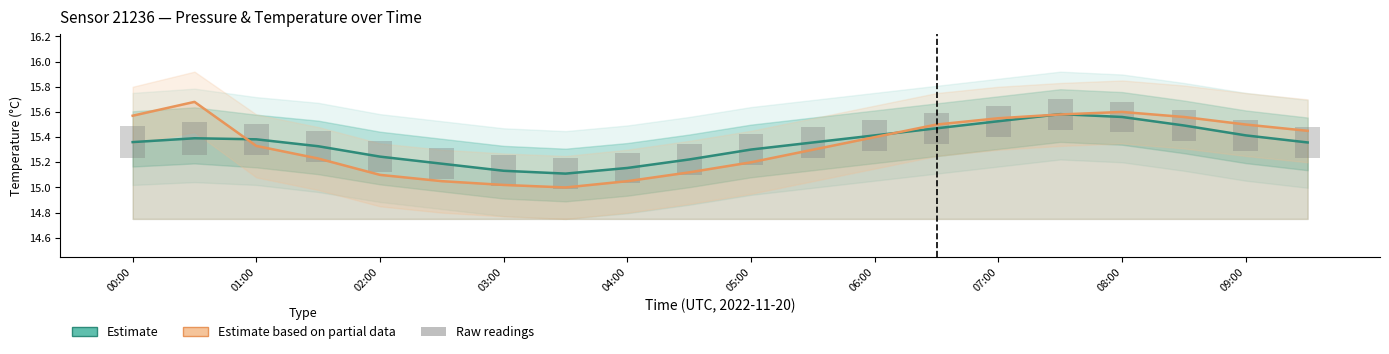

What is the difference between the maximum and second lowest values in the Pressure (Estimate) series?

0.4